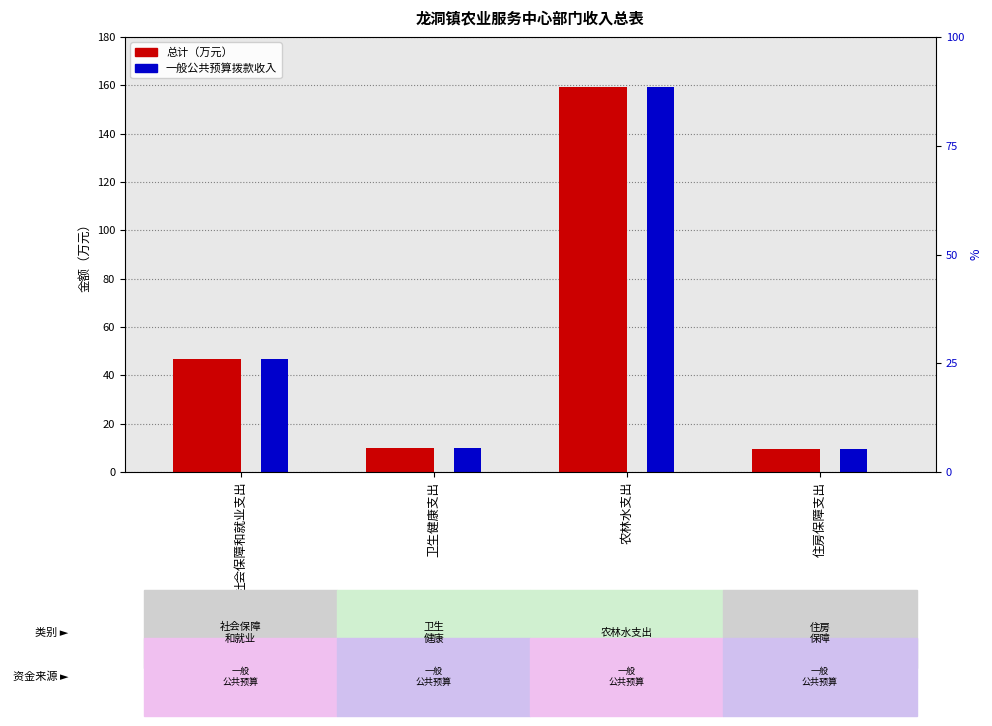

Does the chart contain any negative values?

No